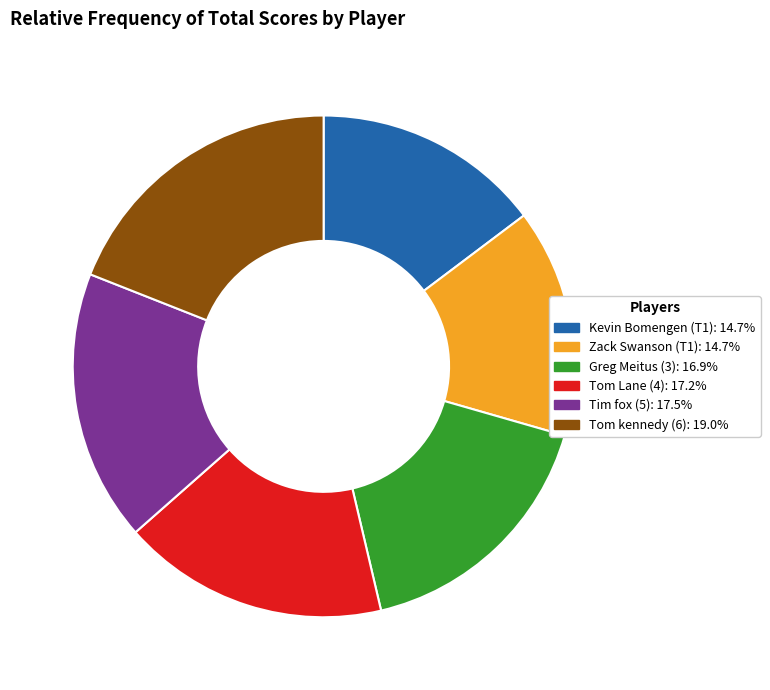

Is there any slice that represents more than half of the pie?

No